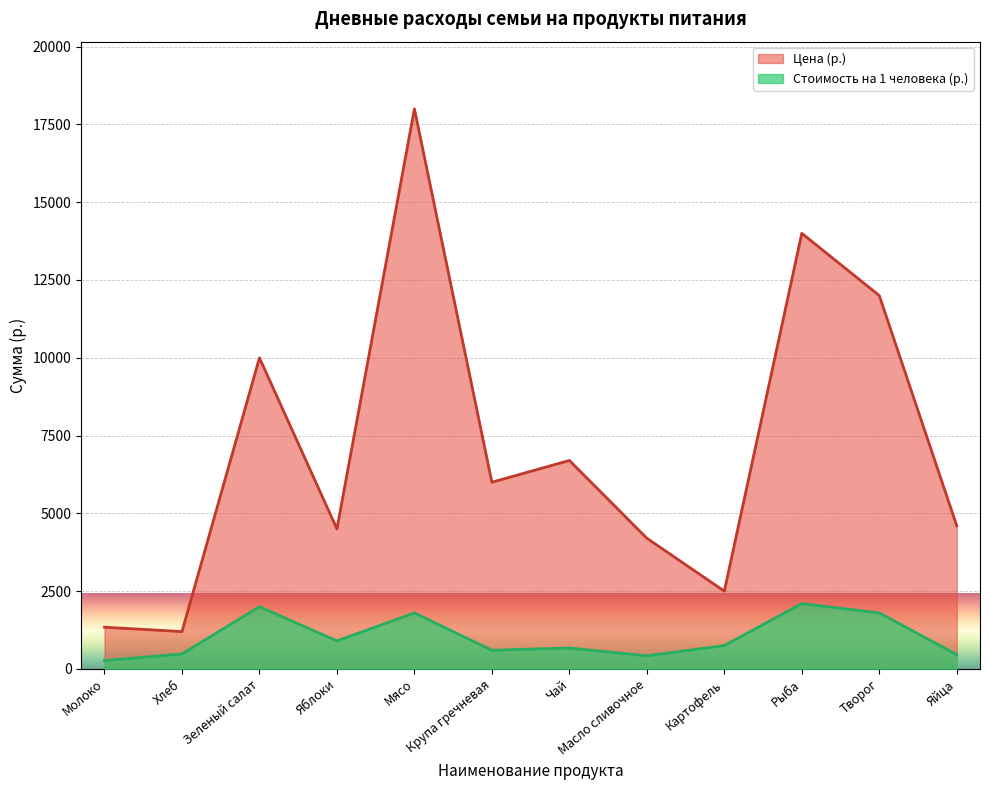

Reading right to left, extract all data points from this chart.

Яйца=4600	Творог=12000	Рыба=14000	Картофель=2500	Масло сливочное=4200	Чай=6700	Крупа гречневая=6000	Мясо=18000	Яблоки=4500	Зеленый салат=10000	Хлеб=1200	Молоко=1340